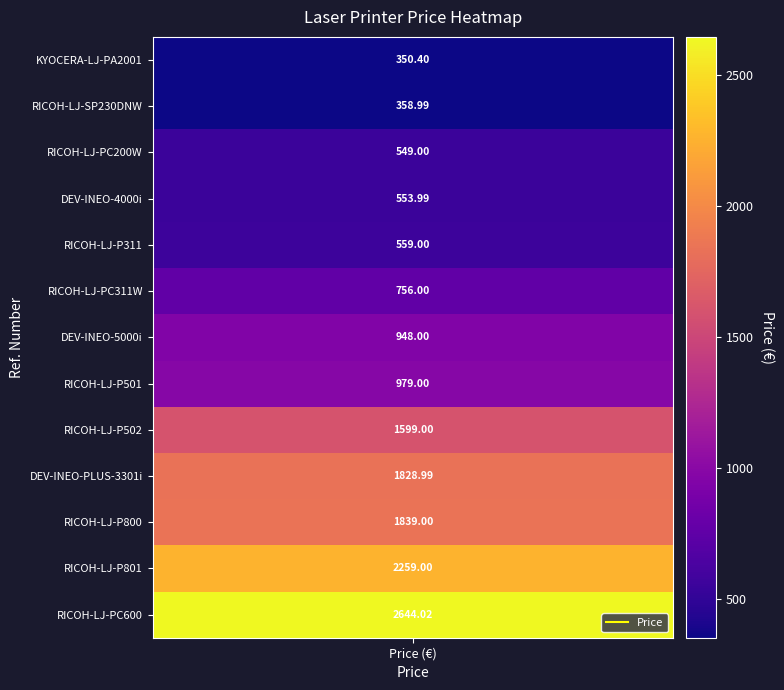

The chart shows a value of 145.4 at 1. True or false?

False